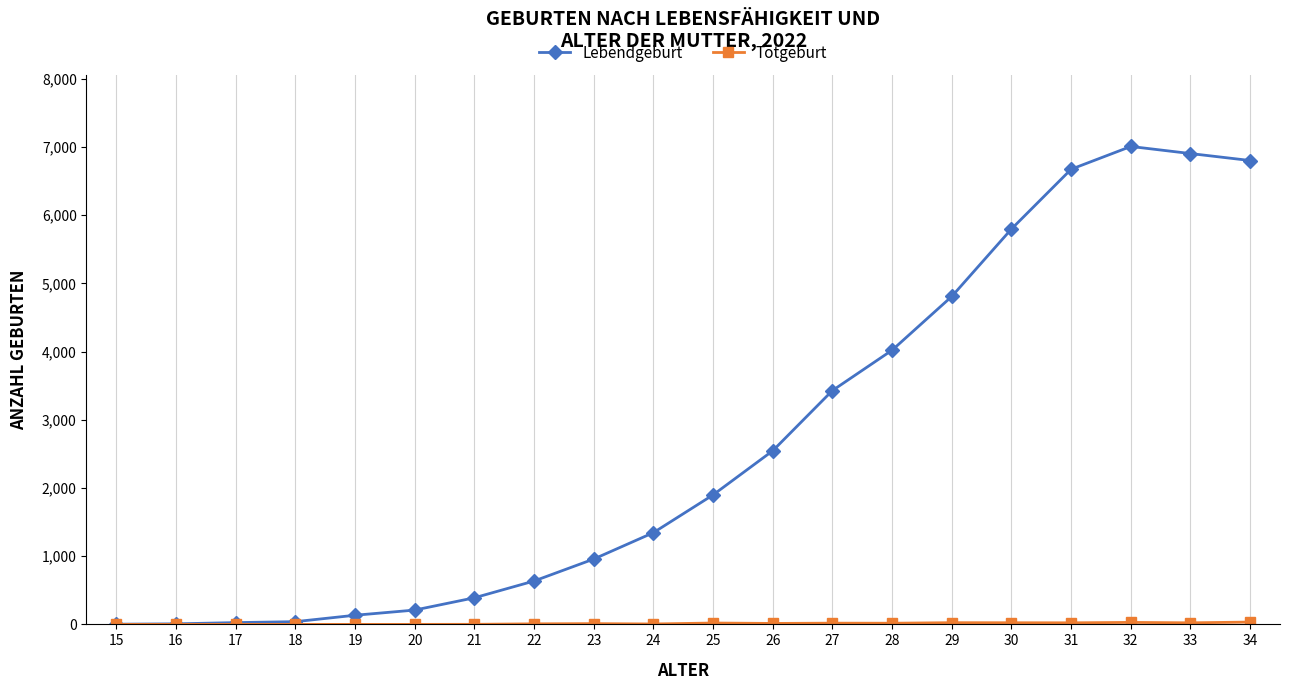

Which series has the largest range (max minus min)?

Lebendgeburt